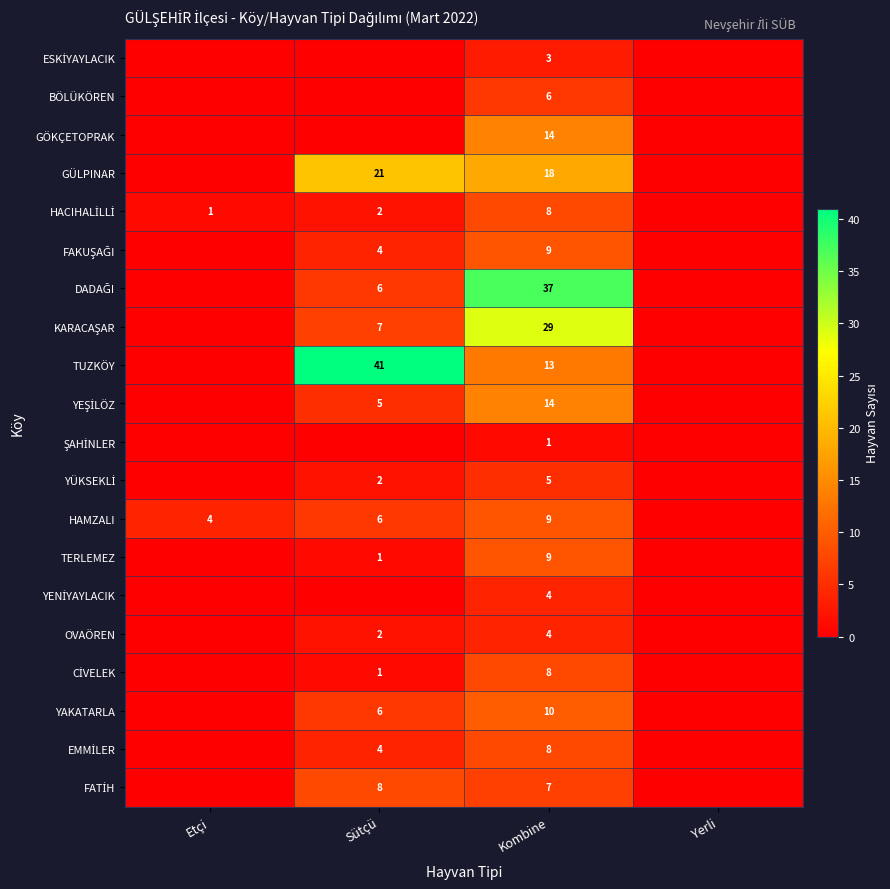

How many series are shown in this chart?

20